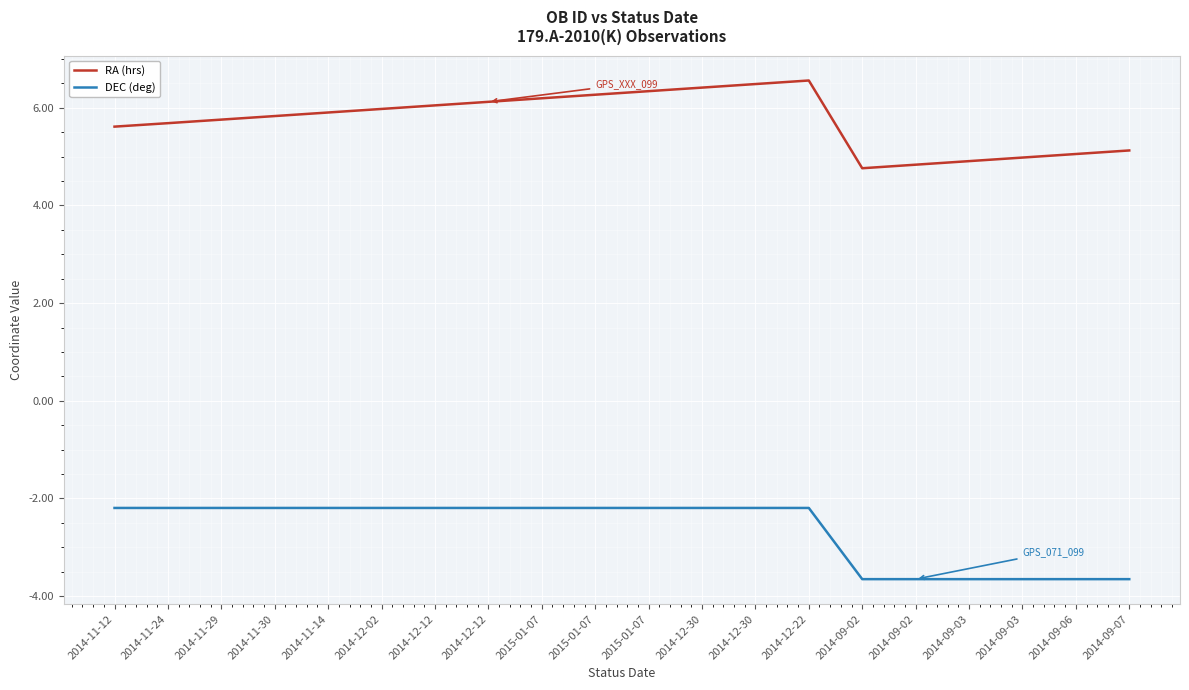

At which category is the sum across all series the highest?

2014-12-22